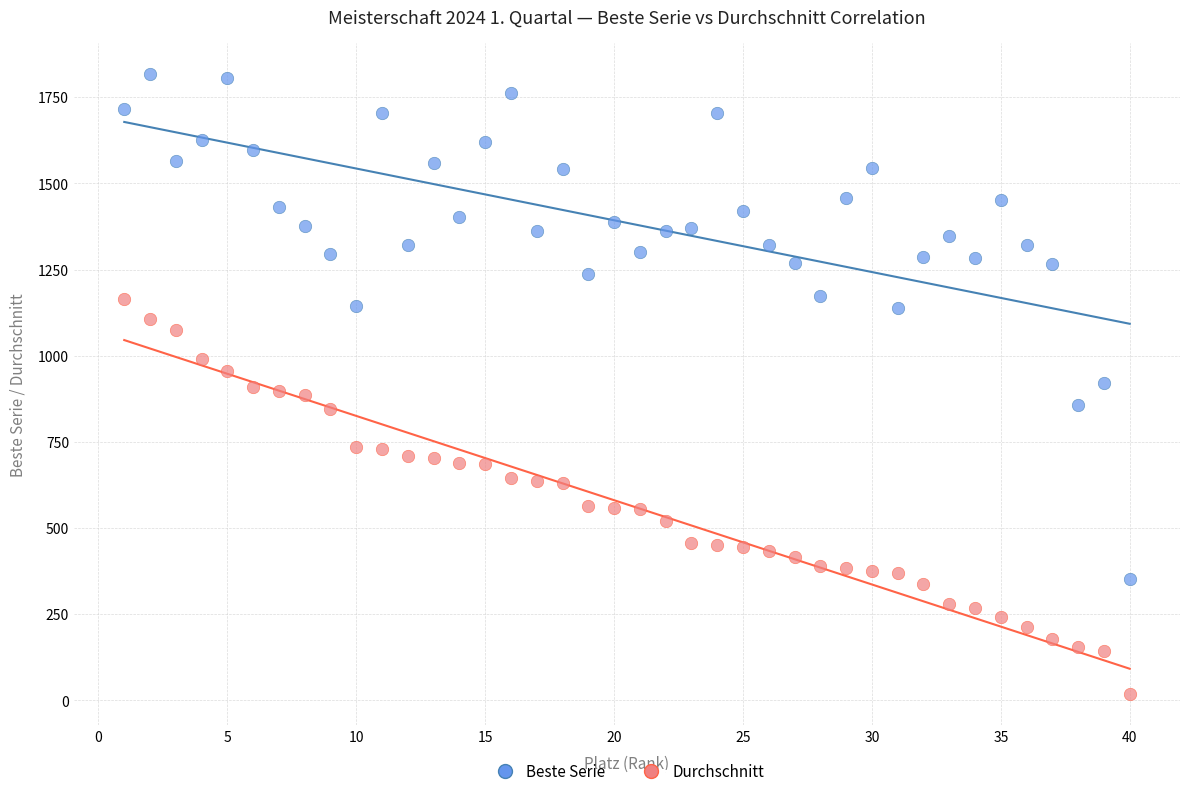

What are all the series names shown in the legend?

Beste Serie, Durchschnitt